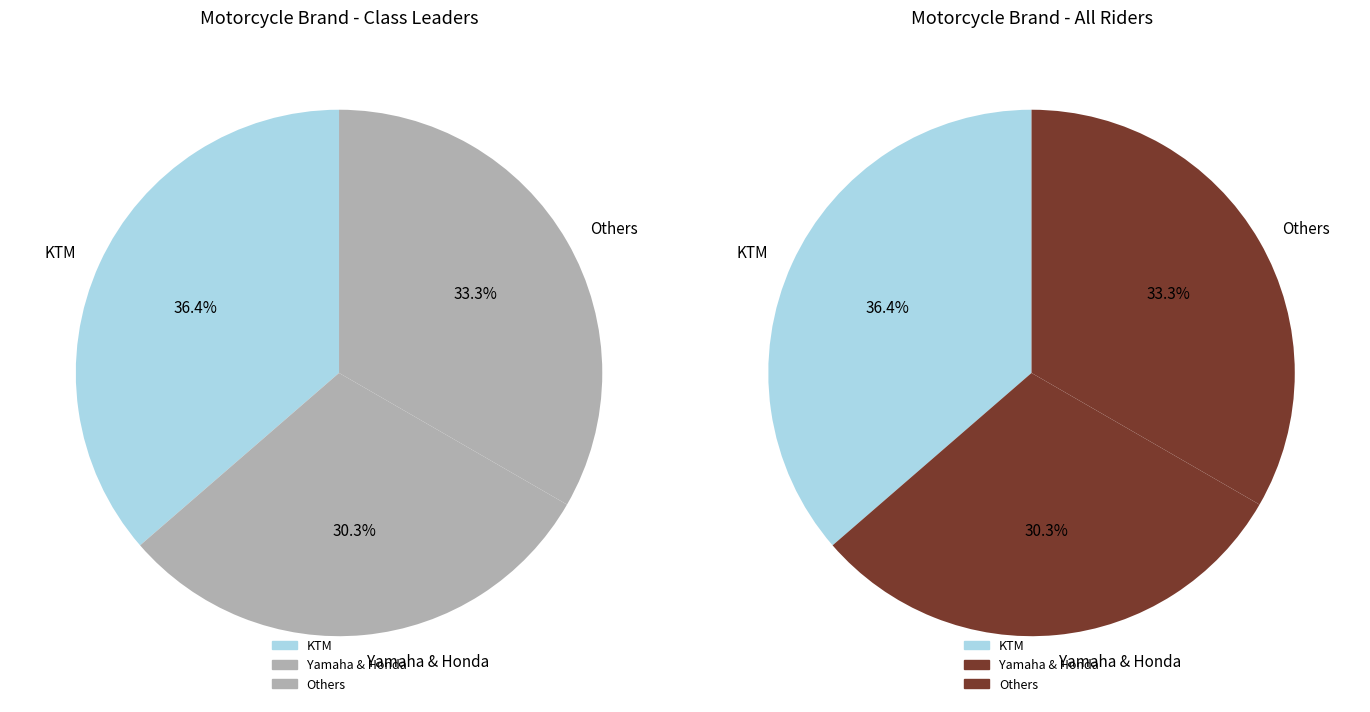

Is there a majority slice in this chart?

No